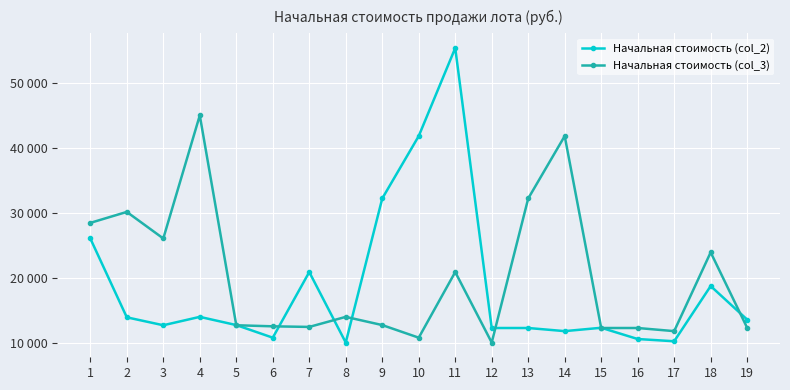

What is the sum of the Начальная стоимость (col_2) values at 8 and 10?

51949.8